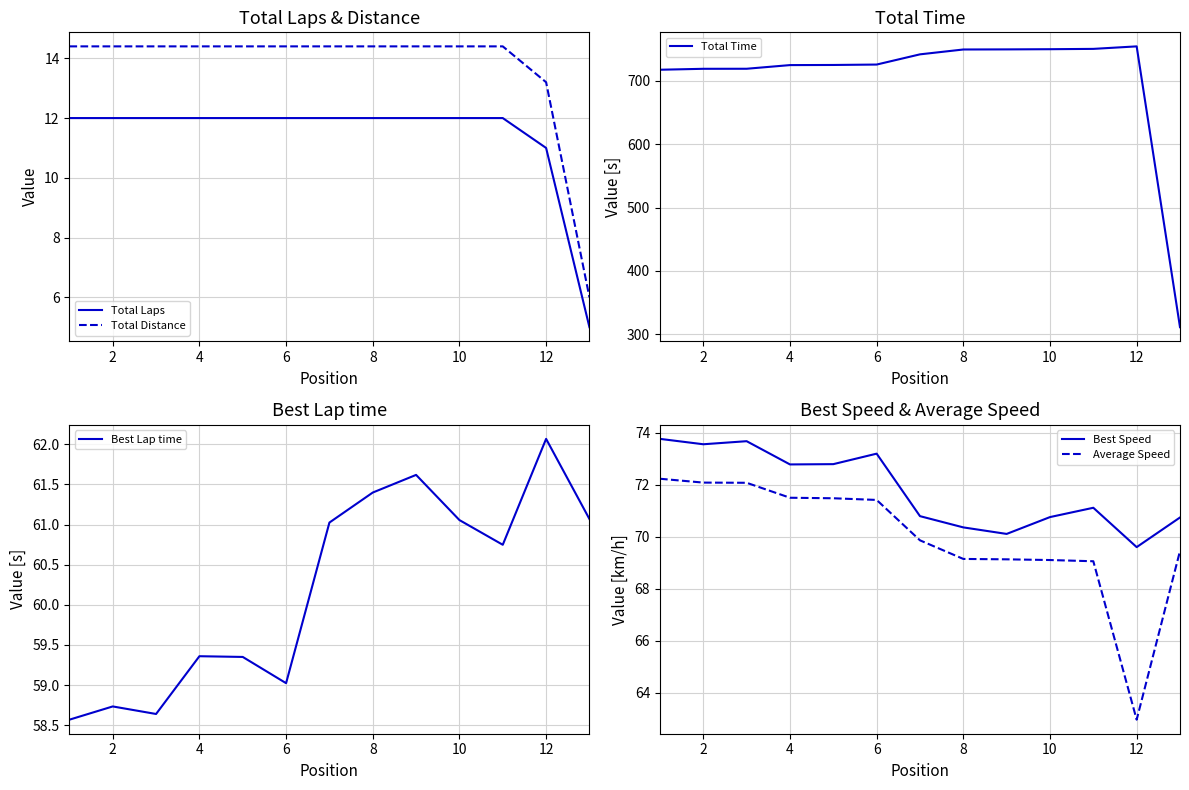

True or false: Total Time and Best Speed intersect in this chart.

False